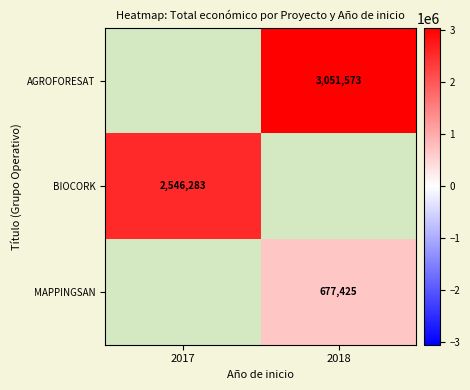

The MAPPINGSAN series shows 677425 at 2018. True or false?

True